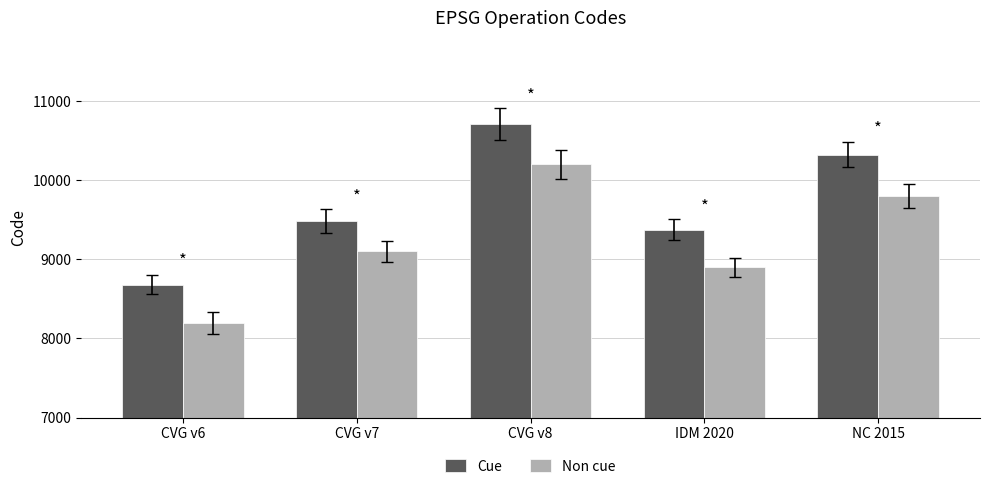

How many data points in Cue are less than 9483?

2